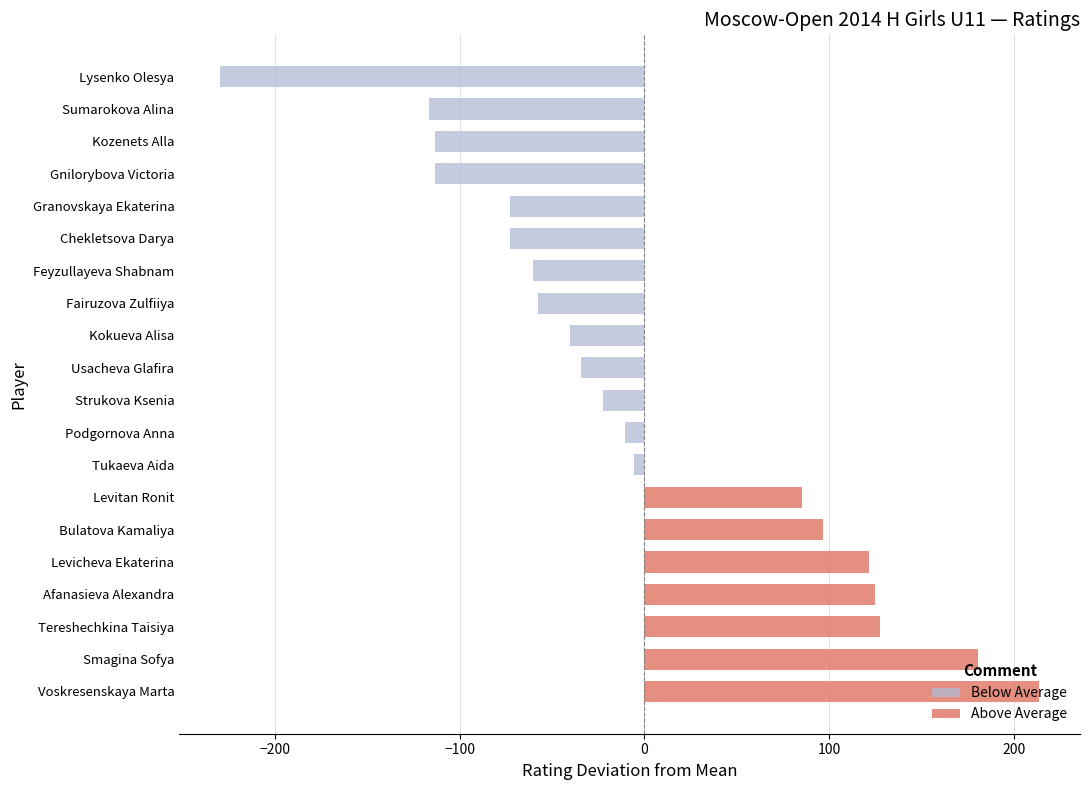

What is the smallest value displayed?

-229.5